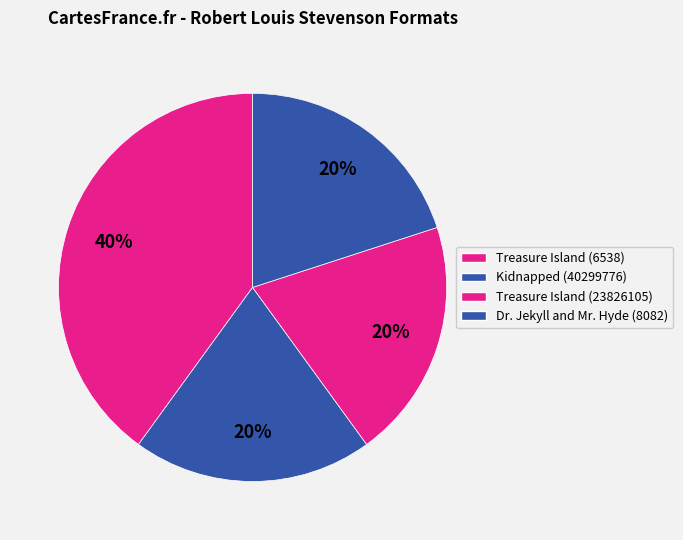

The Dr. Jekyll and Mr. Hyde (8082) slice represents 11% of the pie. True or false?

False